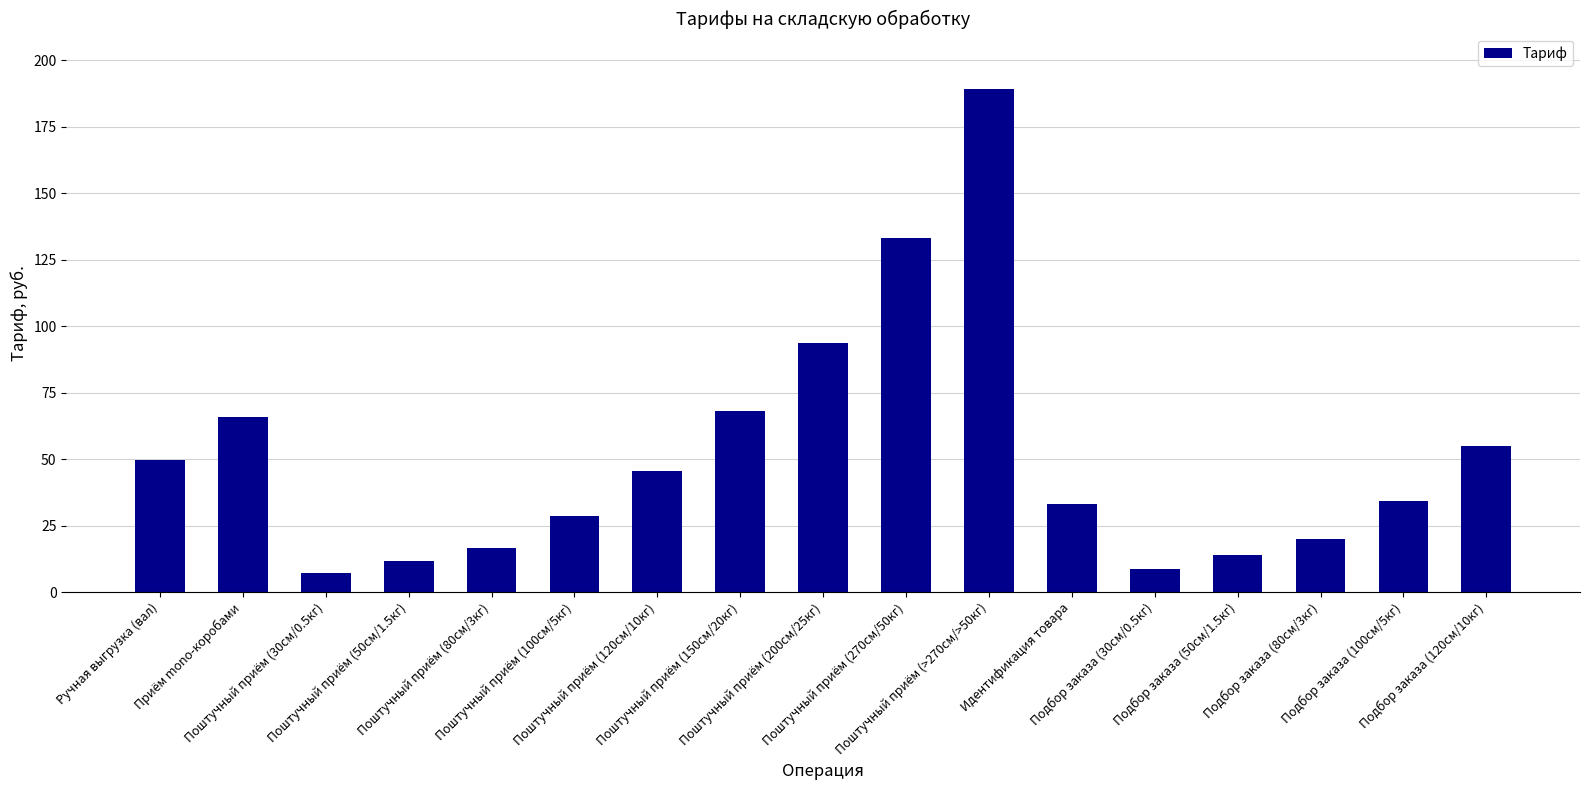

The chart shows a value of 11.6 at Поштучный приём (50см/1.5кг). True or false?

True